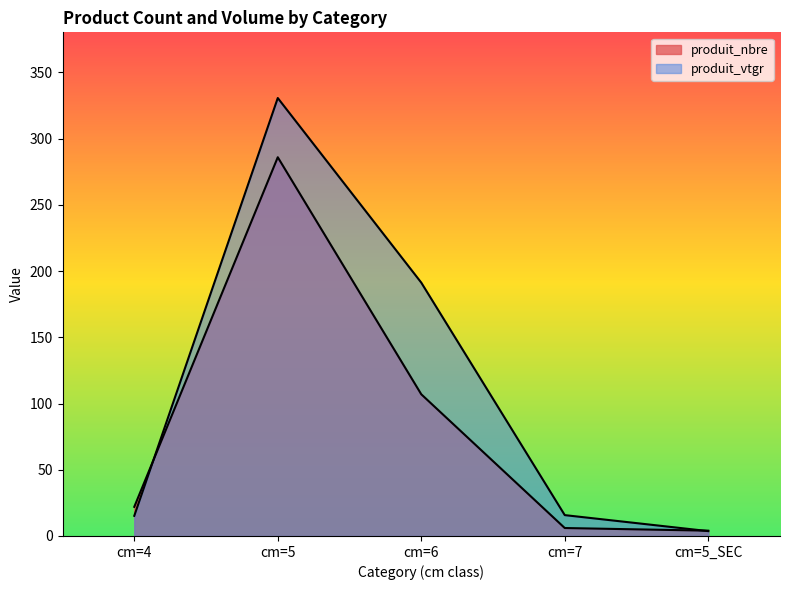

What is the average value of the produit_vtgr series?

111.3